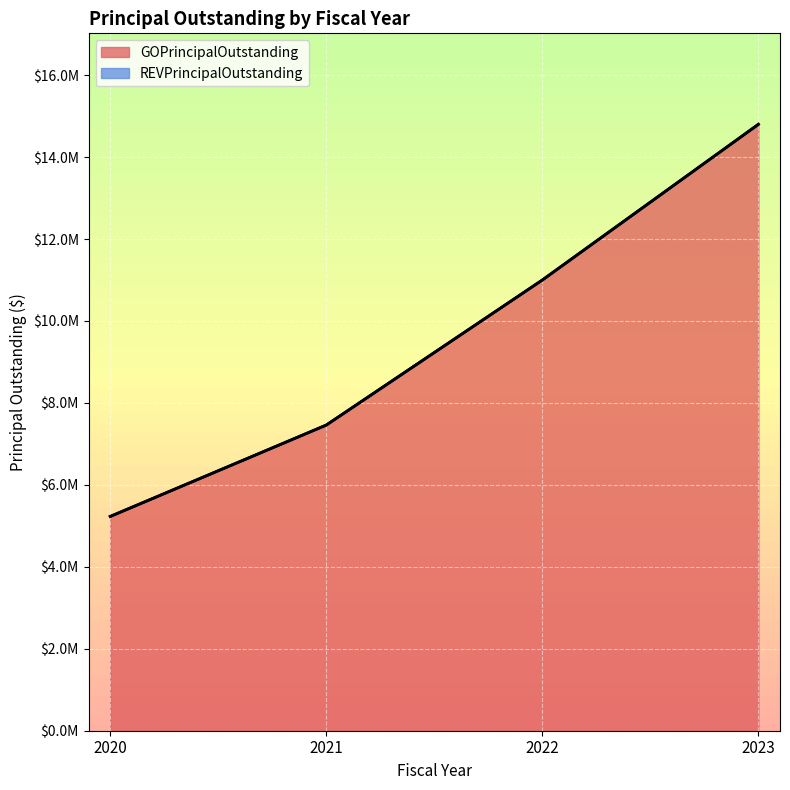

Which has a higher value, 2021 or 2020?

2021